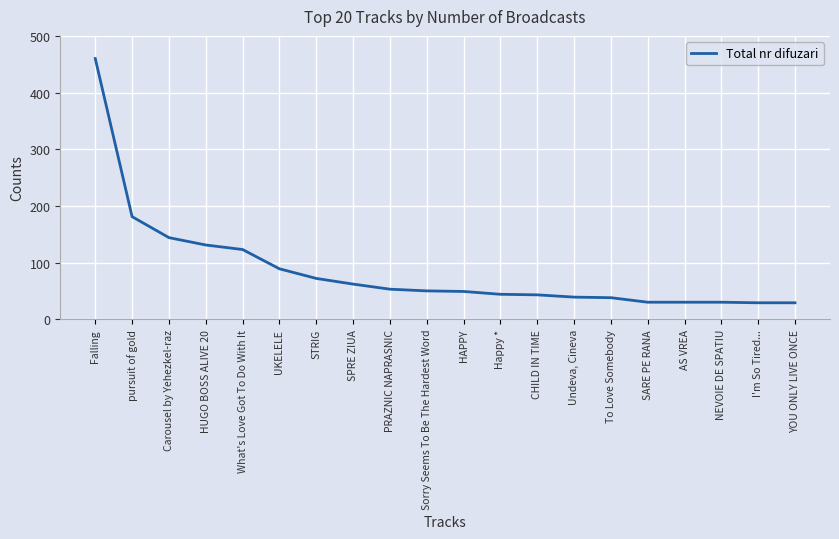

How many distinct data groups are displayed?

1